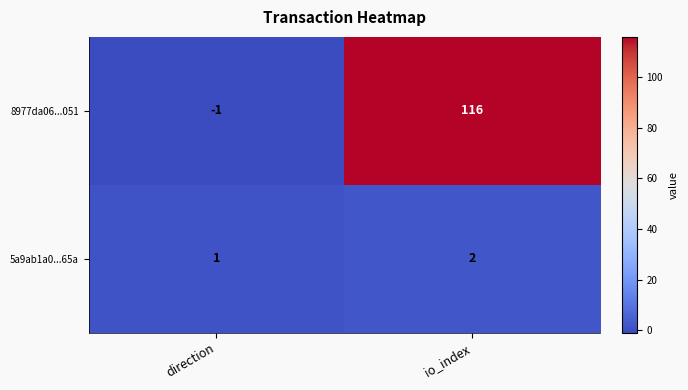

List the series in order of their overall mean, highest first.

8977da06...051, 5a9ab1a0...65a